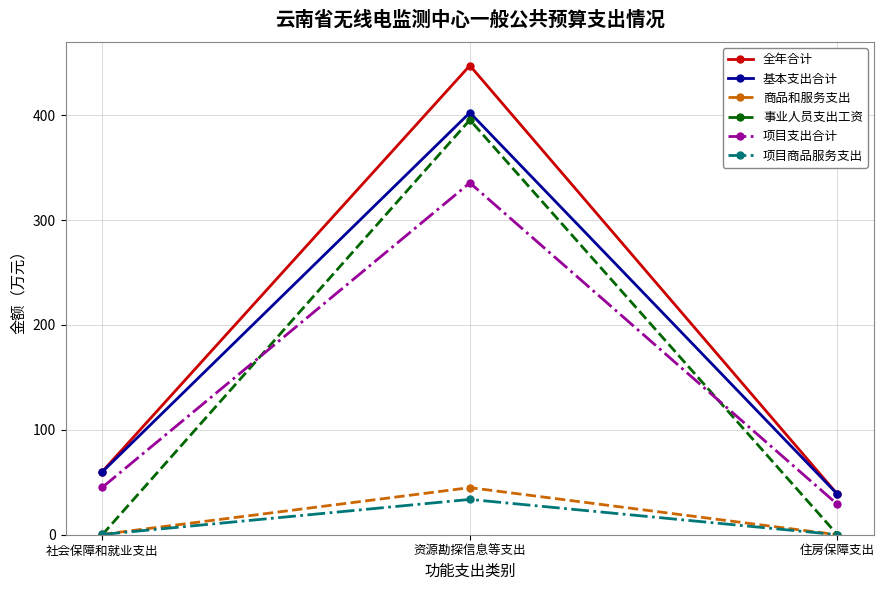

What is the value of the 基本支出合计 point at the 2nd from the left?

402.5